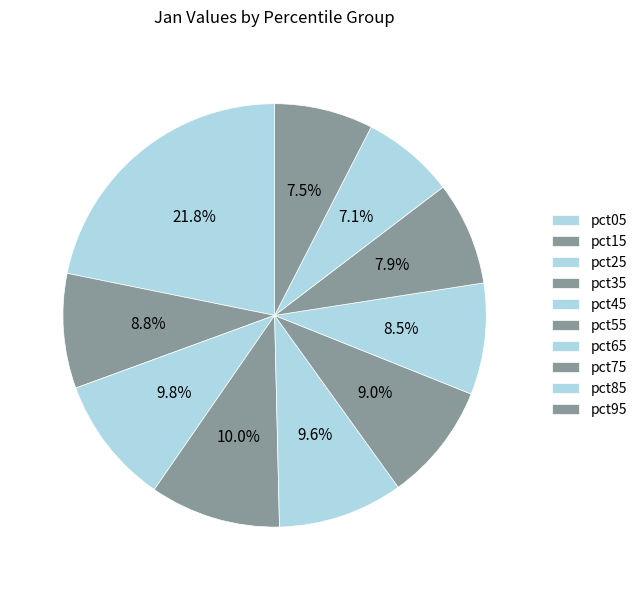

Rank the categories by value from highest to lowest.

pct05, pct35, pct25, pct45, pct55, pct15, pct65, pct75, pct95, pct85